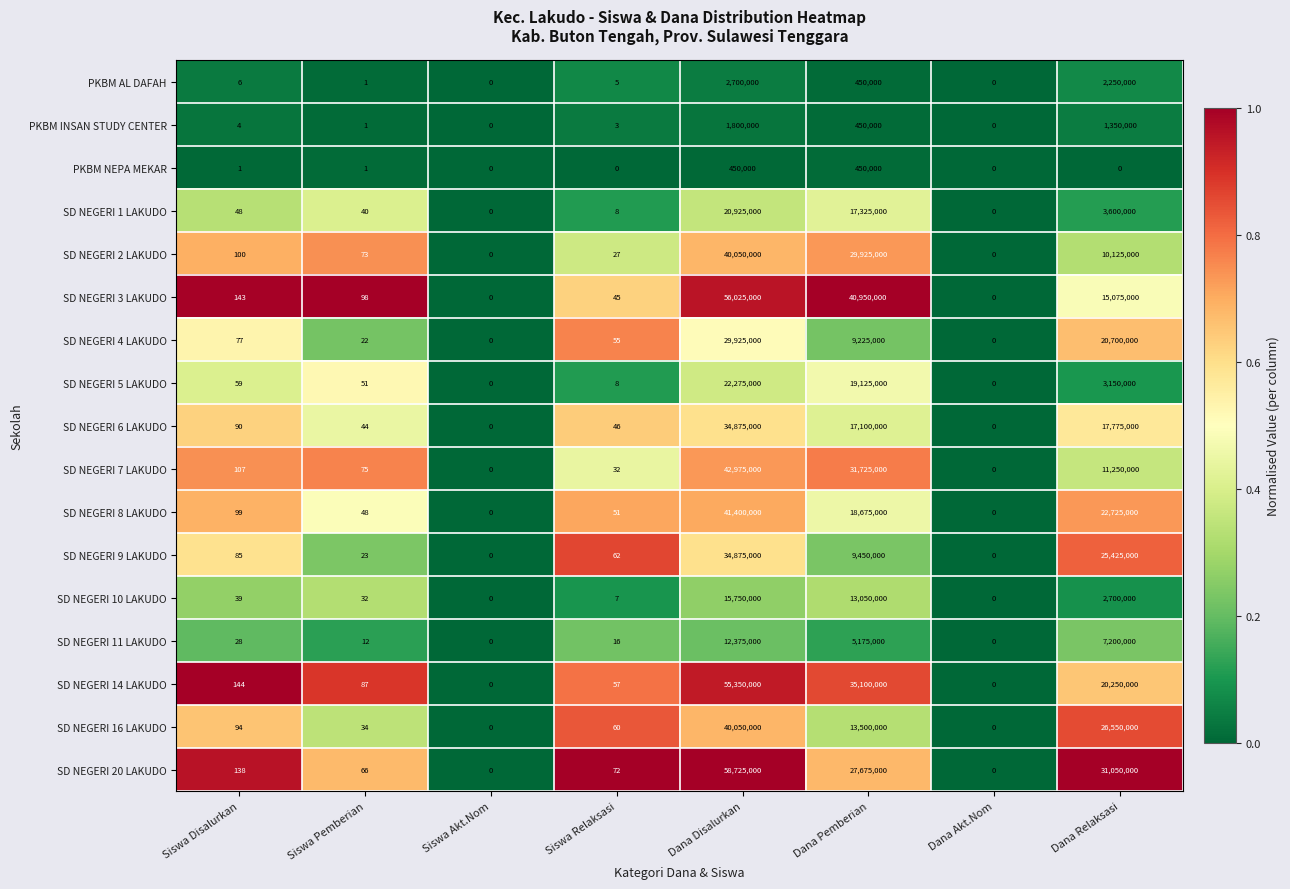

Is it true that SD NEGERI 10 LAKUDO equals 15750000 at Dana Disalurkan?

True